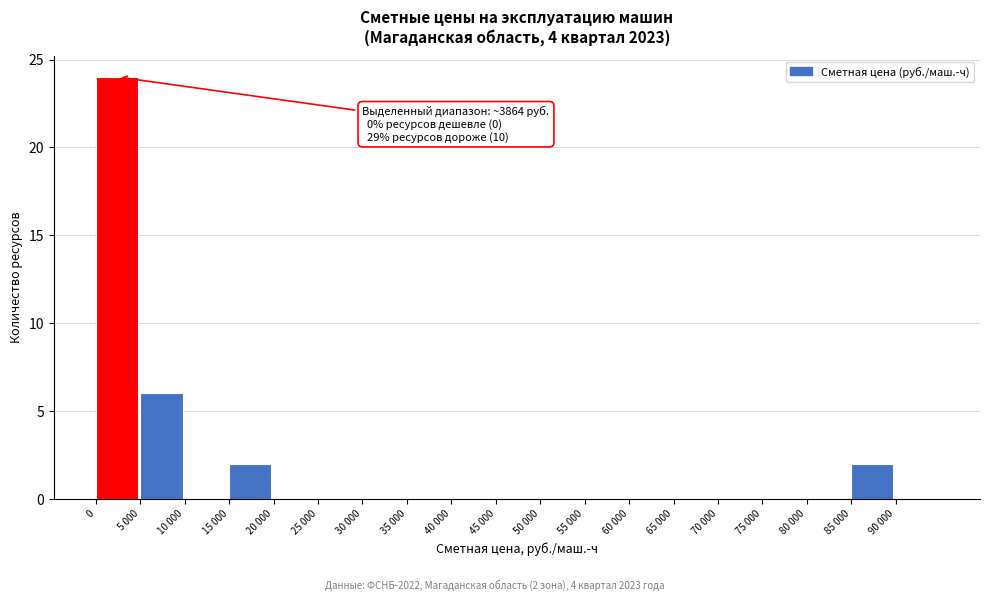

Reading right to left, list all the values displayed in this chart.

90 000=0	85 000=2	80 000=0	75 000=0	70 000=0	65 000=0	60 000=0	55 000=0	50 000=0	45 000=0	40 000=0	35 000=0	30 000=0	25 000=0	20 000=0	15 000=2	10 000=0	5 000=6	0=24